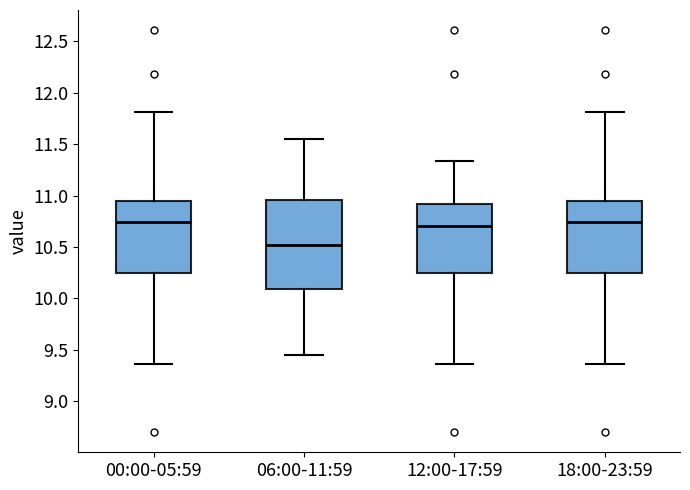

Reading left to right, transcribe this box plot: for each box, give where its median line is, the range the box spans, and where its two whiskers end, as read against the y-axis. The values are not printed on the chart, so give them approximately, as read against the axis.

00:00-05:59: median 10.75, box 10.25 to 10.95, whiskers 9.35 to 11.80
06:00-11:59: median 10.55, box 10.10 to 10.95, whiskers 9.45 to 11.55
12:00-17:59: median 10.70, box 10.25 to 10.90, whiskers 9.35 to 11.35
18:00-23:59: median 10.75, box 10.25 to 10.95, whiskers 9.35 to 11.80